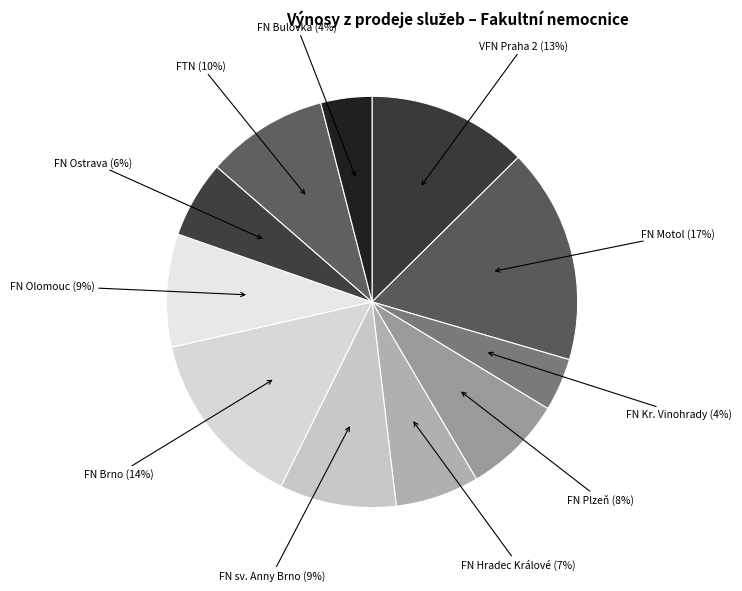

True or false: FN Brno (14%) accounts for 24% of the total.

False